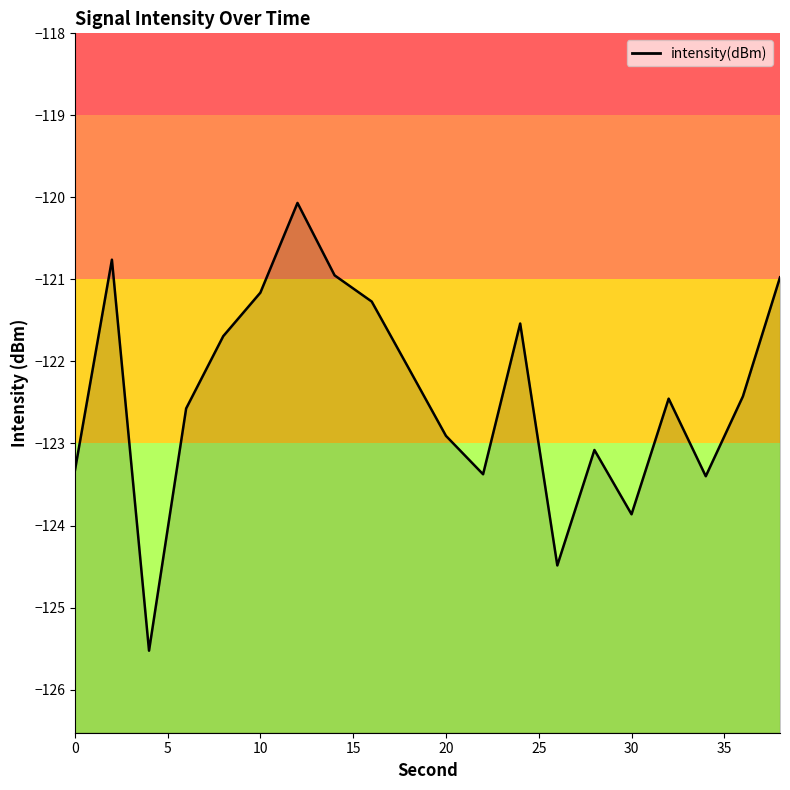

What is the difference between the maximum and minimum values?

5.5